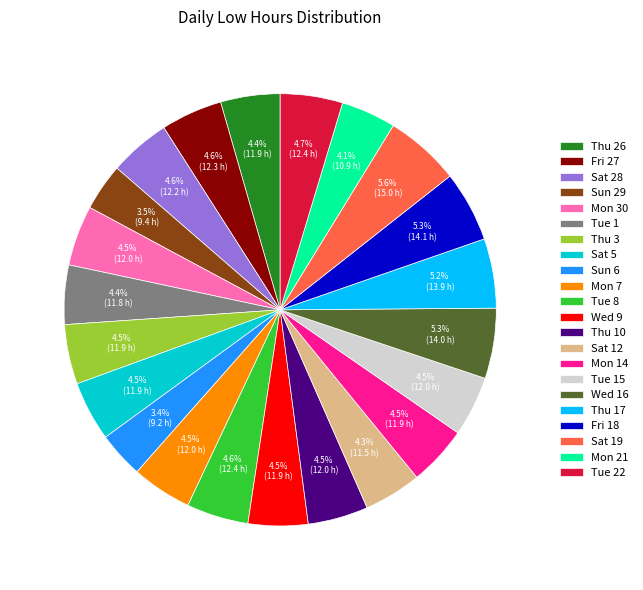

Do Sun 29 and Sun 6 together represent more than half of the pie?

No